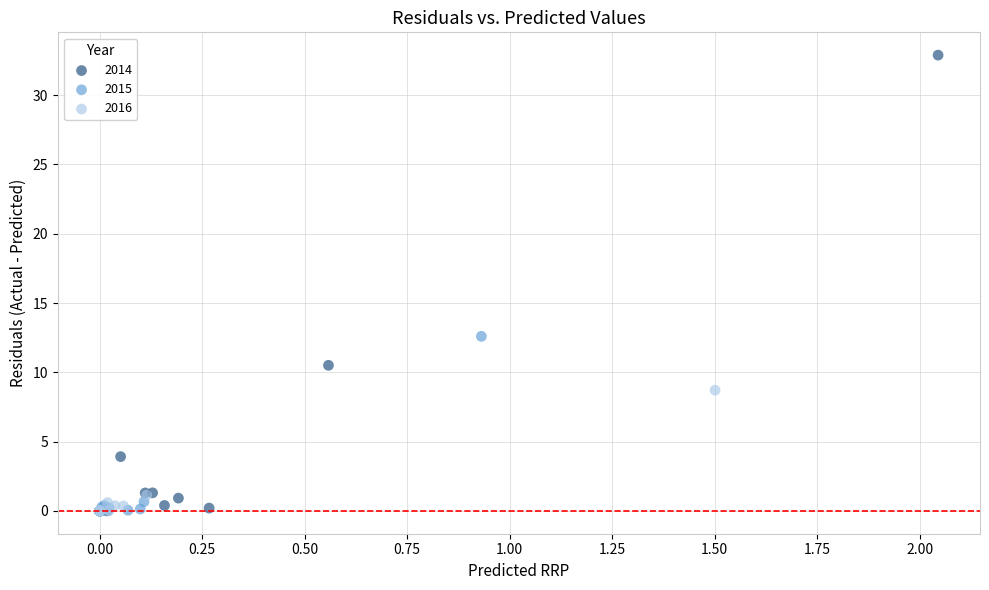

Which series contains the highest Y value?

2014